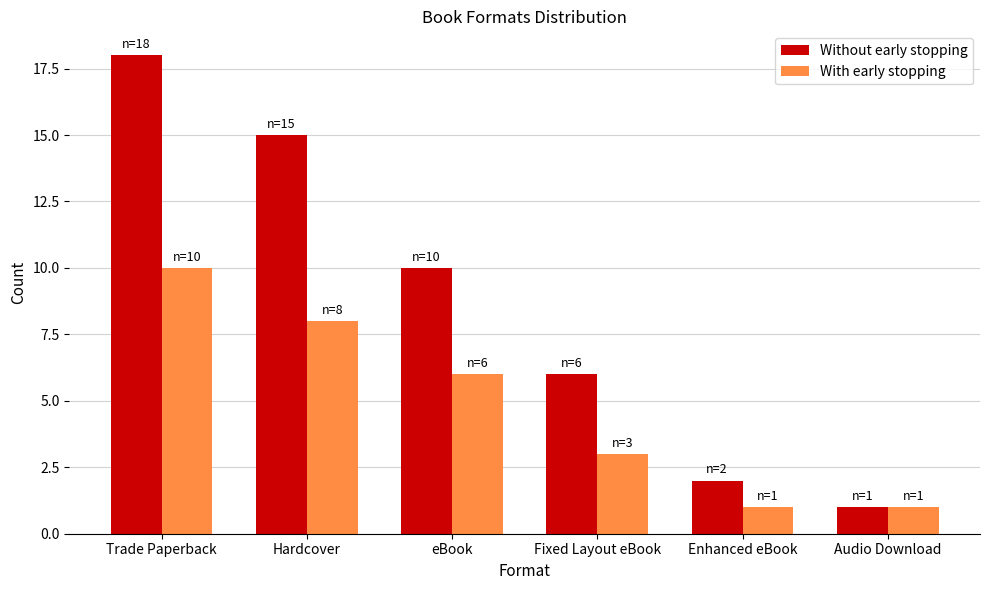

What is the maximum value for Without early stopping?

18